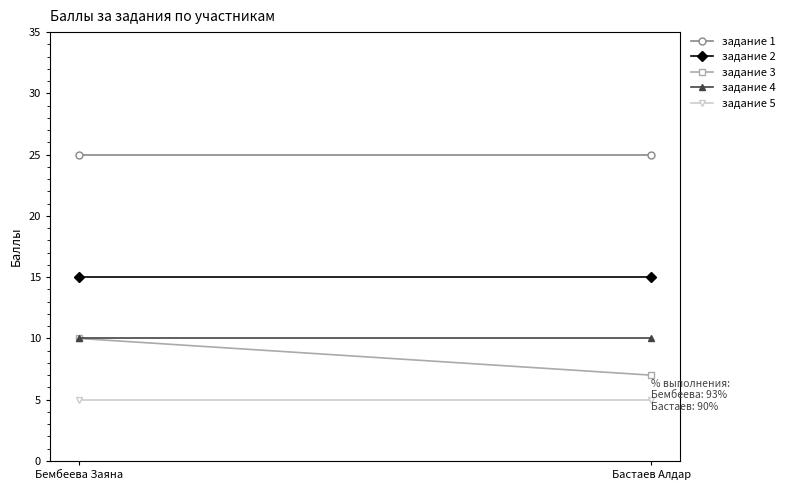

Count the задание 3 values in the range 7 to 10.

2